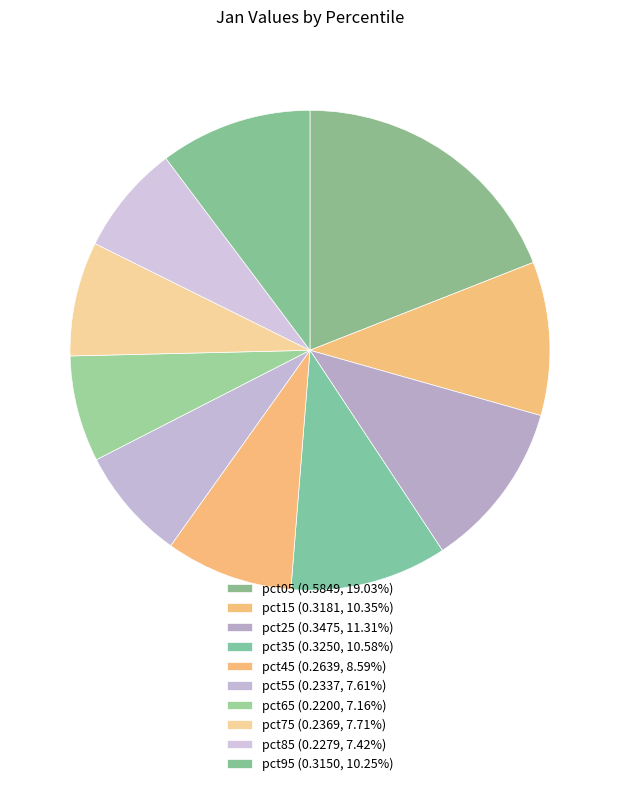

To the nearest percent, what portion does pct45 represent?

9%